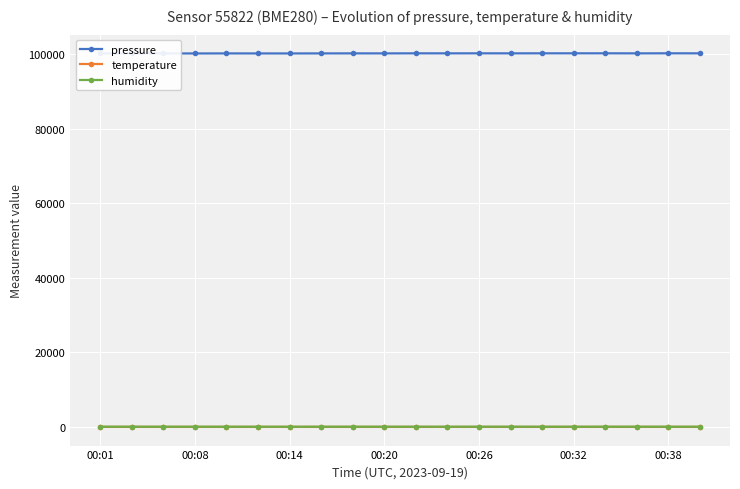

True or false: humidity and temperature cross at least once.

False